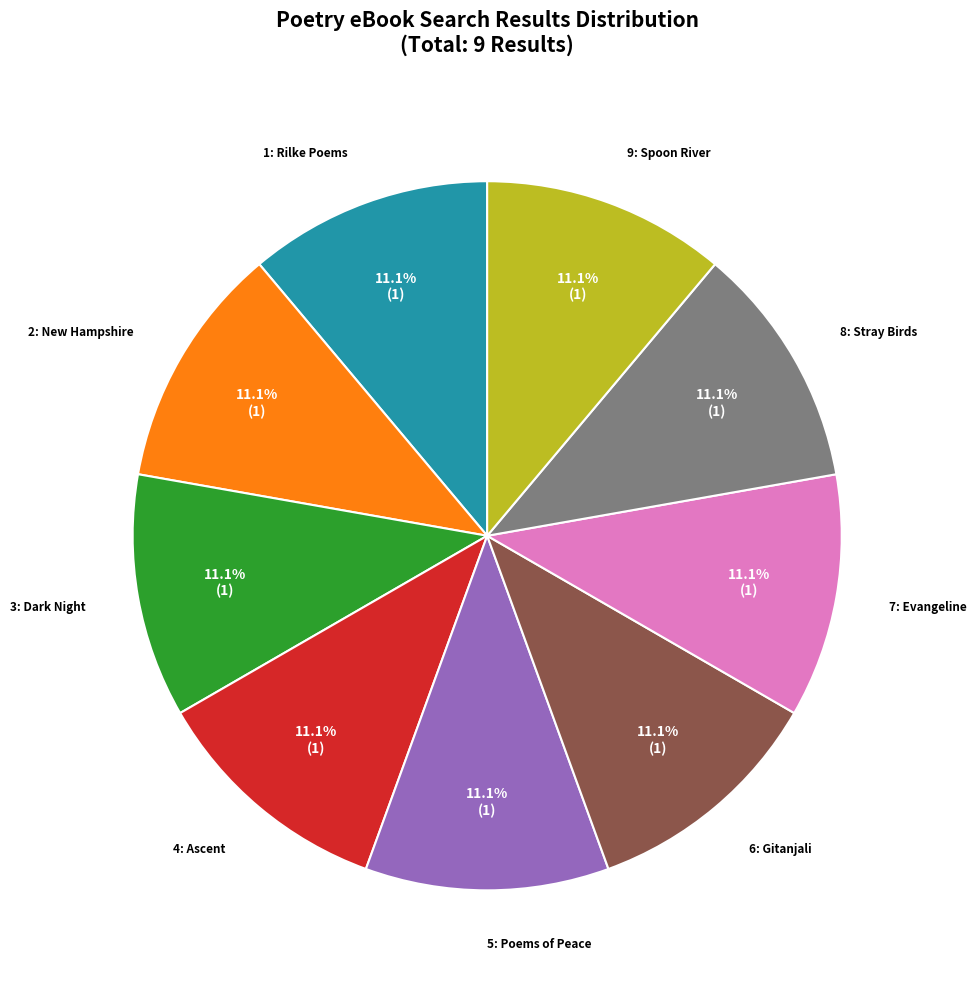

Is there a majority slice in this chart?

No